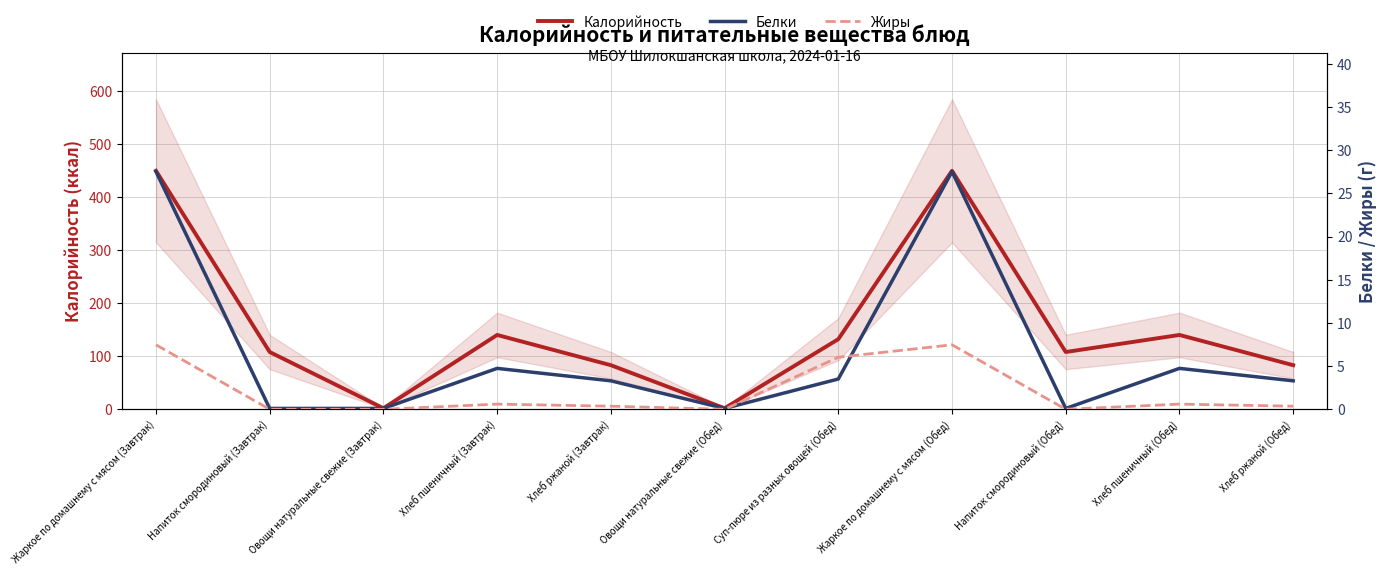

What position from the right is Суп-пюре из разных овощей (Обед)?

5